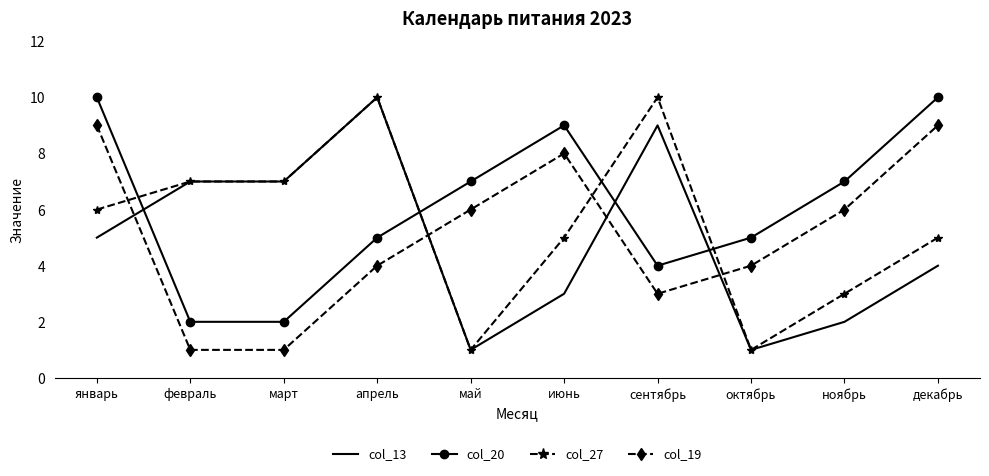

At which category is the sum across all series the highest?

январь